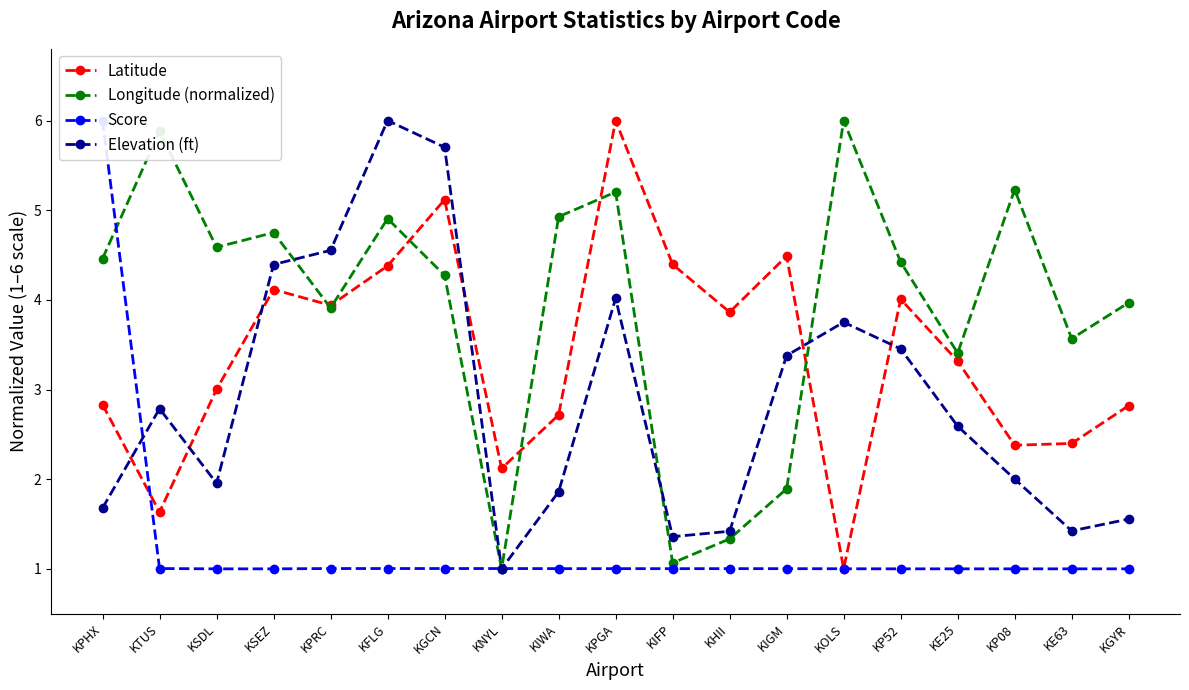

How many values in the Longitude (normalized) series are below 4?

8